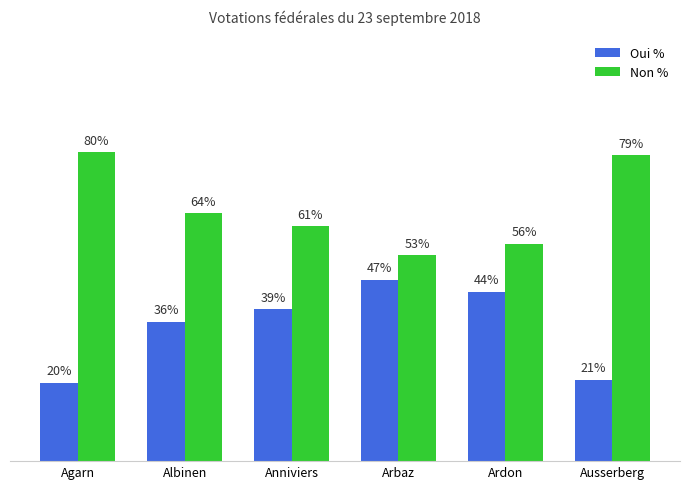

Where is Non % nearest to the value 66?

Albinen